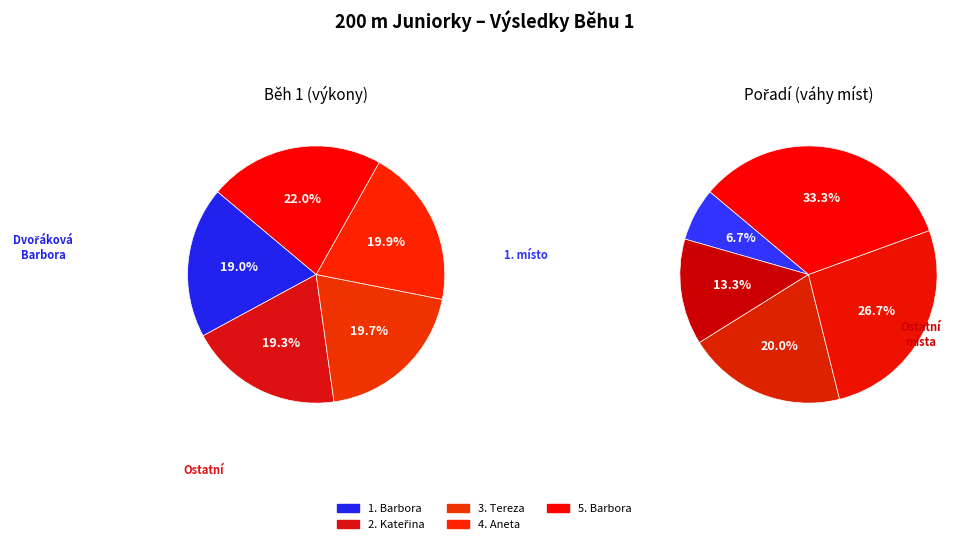

Which category has the biggest portion of the pie?

Šmejkalová Barbora